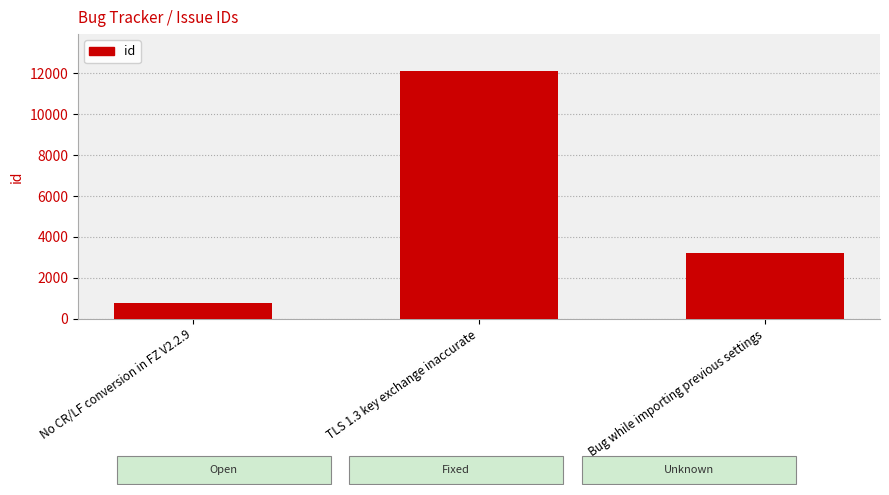

What position from the right is TLS 1.3 key exchange inaccurate?

2